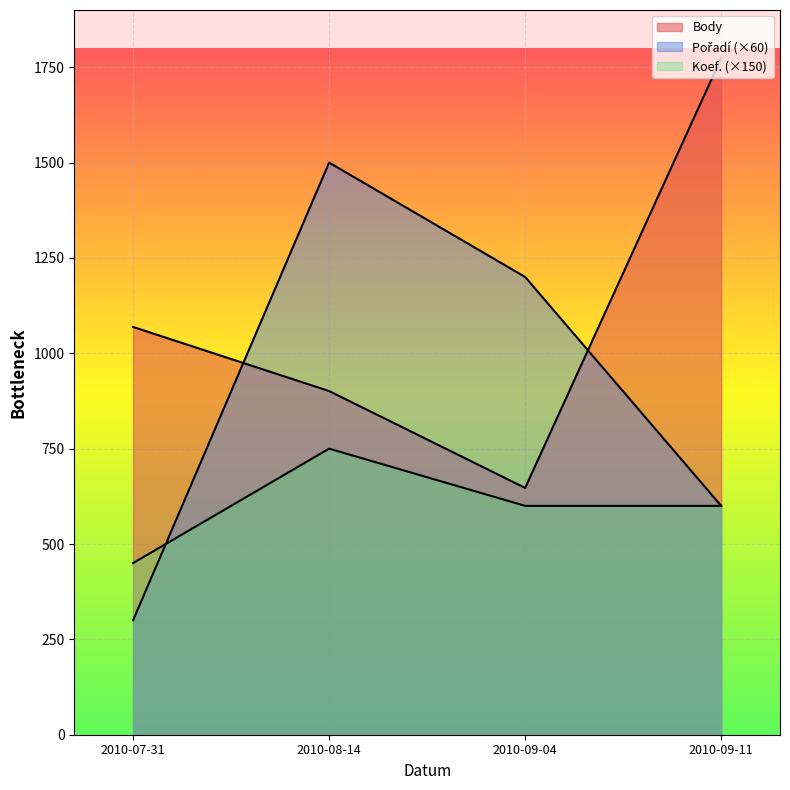

True or false: Pořadí and Koef. intersect in this chart.

True